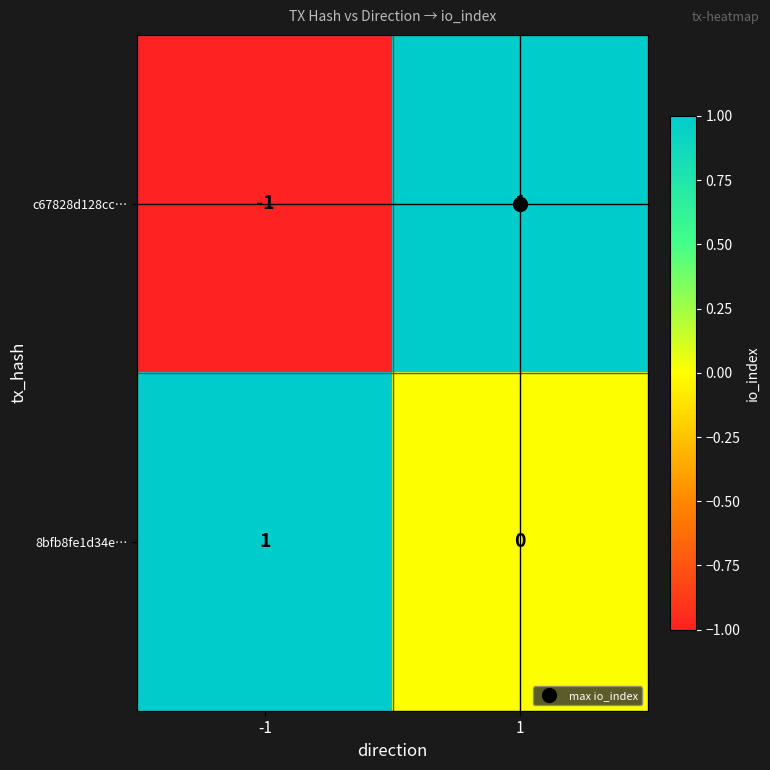

At which category is the sum across all series the highest?

1